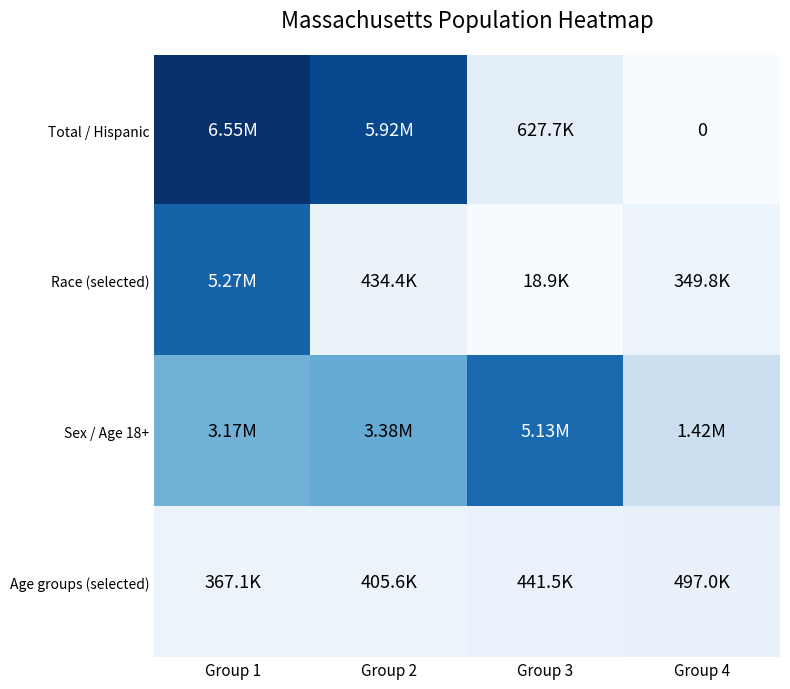

At how many categories does at least one series exceed 588293?

4